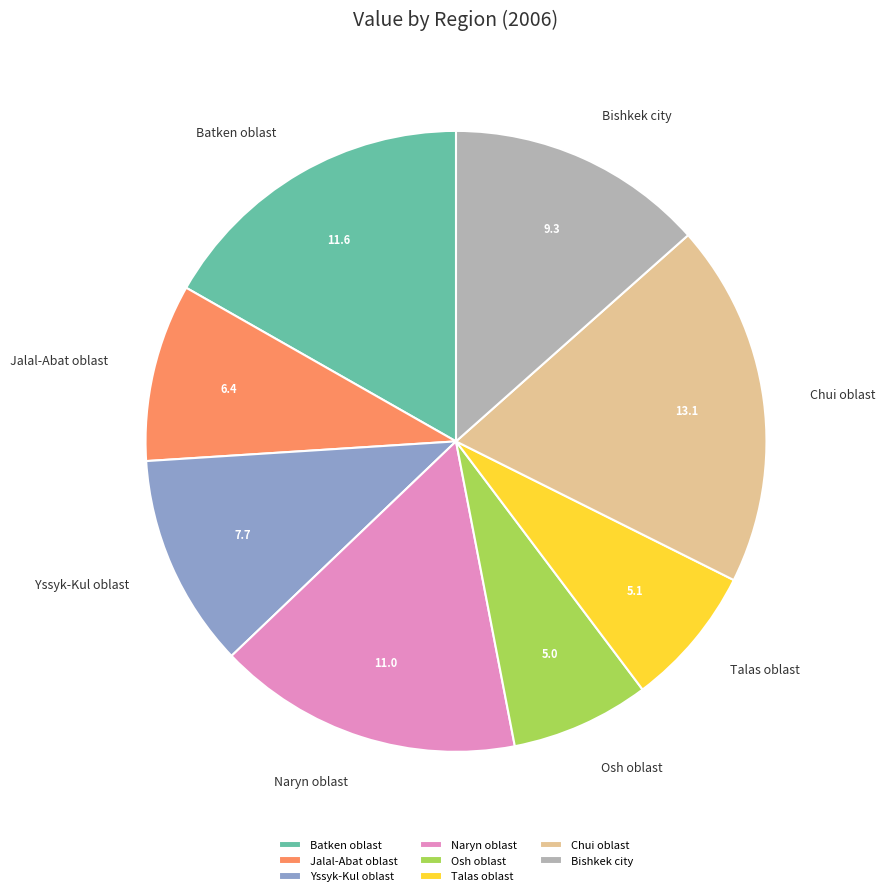

Do Osh oblast and Jalal-Abat oblast together represent more than half of the pie?

No